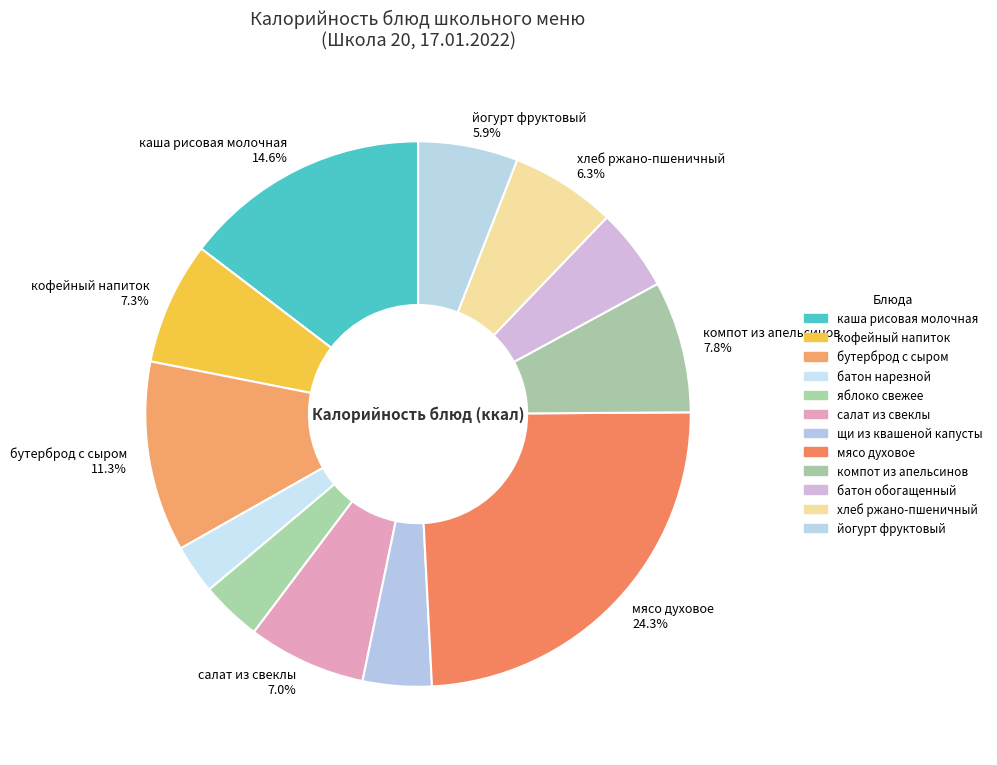

Rank the categories by value from highest to lowest.

мясо духовое, каша рисовая молочная, бутерброд с сыром, компот из апельсинов, кофейный напиток, салат из свеклы, хлеб ржано-пшеничный, йогурт фруктовый, батон обогащенный, щи из квашеной капусты, яблоко свежее, батон нарезной